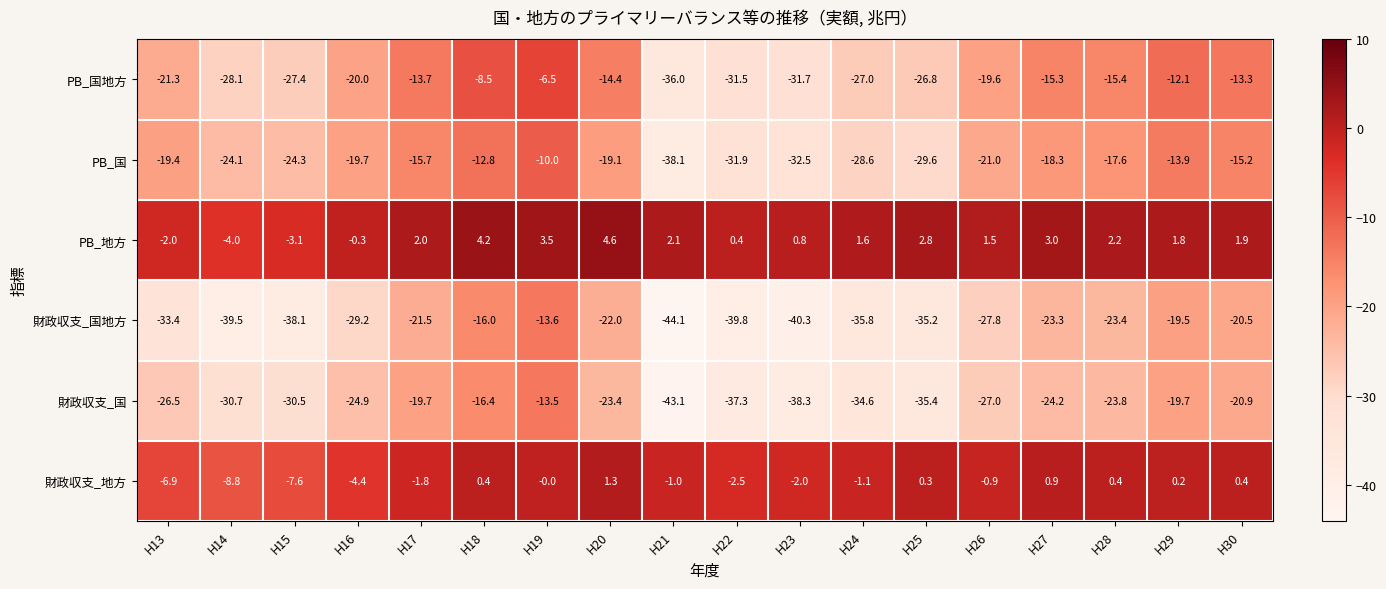

What is the difference between the maximum and minimum values in the 財政収支_国 series?

29.6